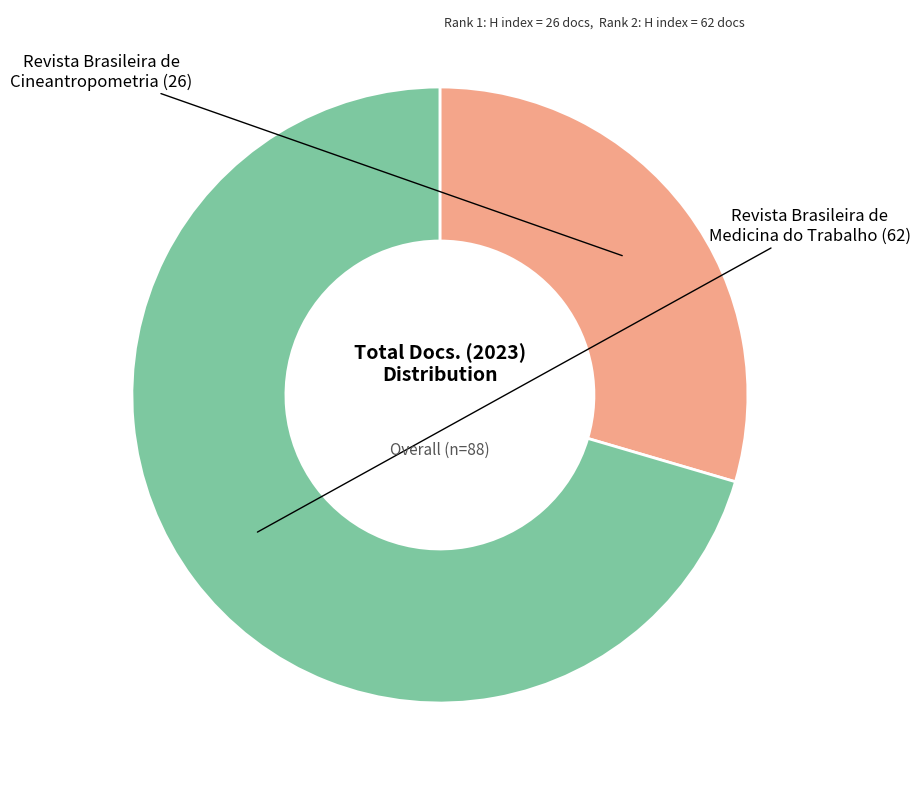

Count the number of slices in the pie.

2